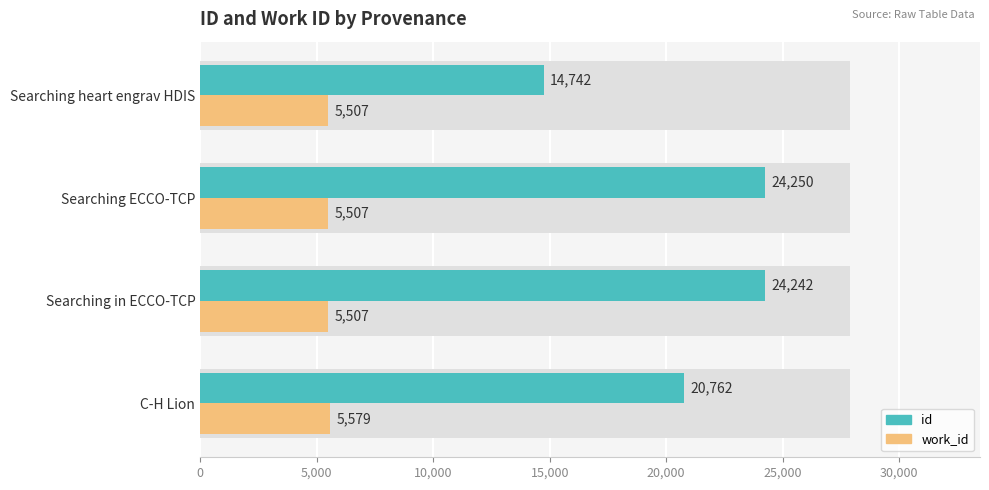

True or false: work_id has a value of 2606.9 at Searching ECCO-TCP.

False